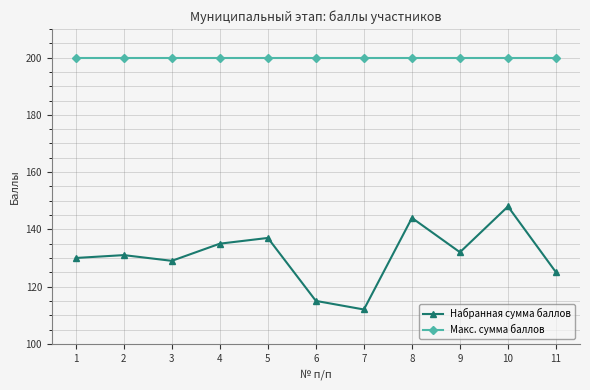

Rank the series at 5 from lowest to highest value.

Набранная сумма баллов, Макс. сумма баллов